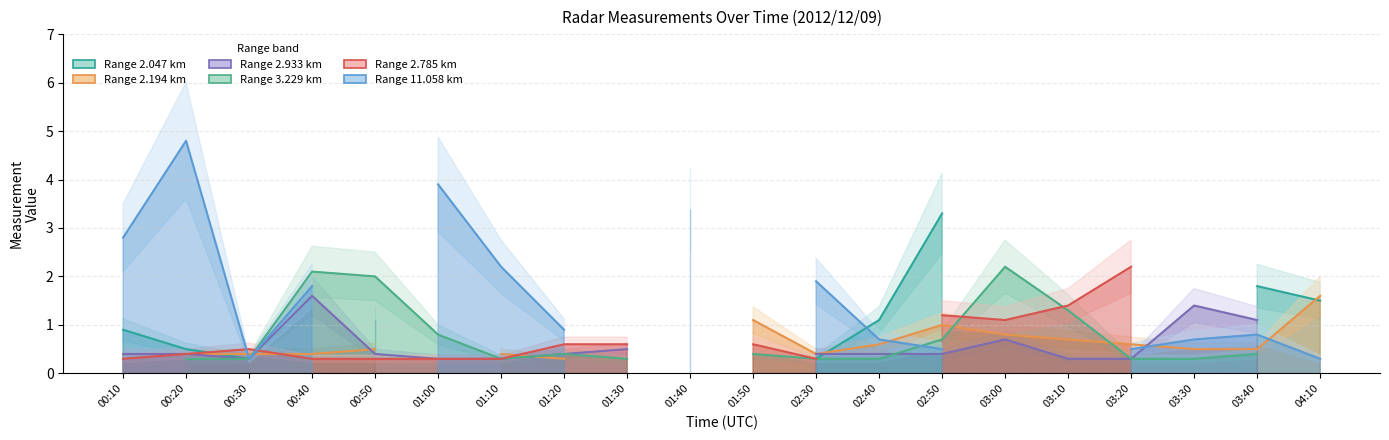

What is the smallest value displayed?

0.3